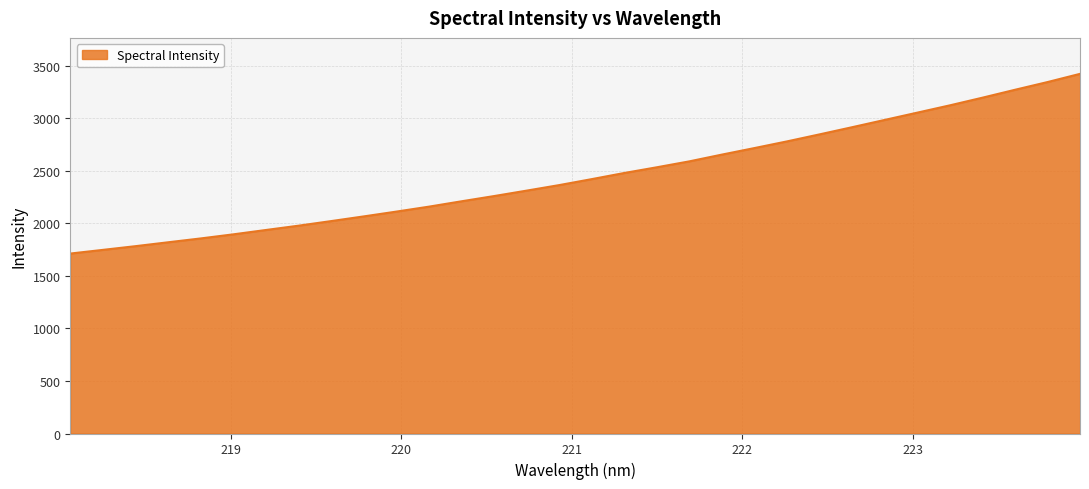

What is the maximum value shown in the chart?

3424.3